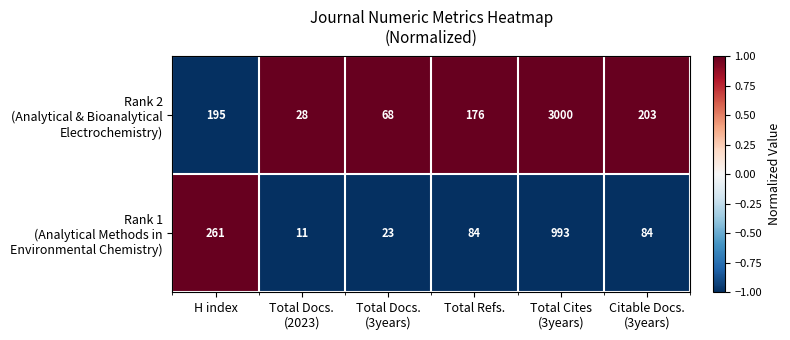

What is the total value across all series at Total Refs.?

260